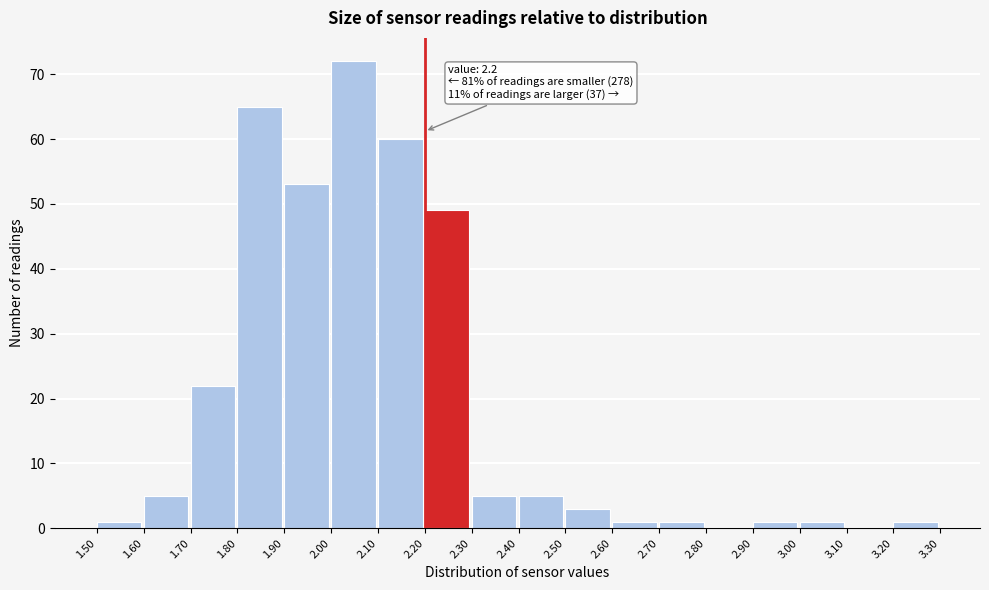

Over which range of the x-axis is the bar tallest?

2.00 to 2.10